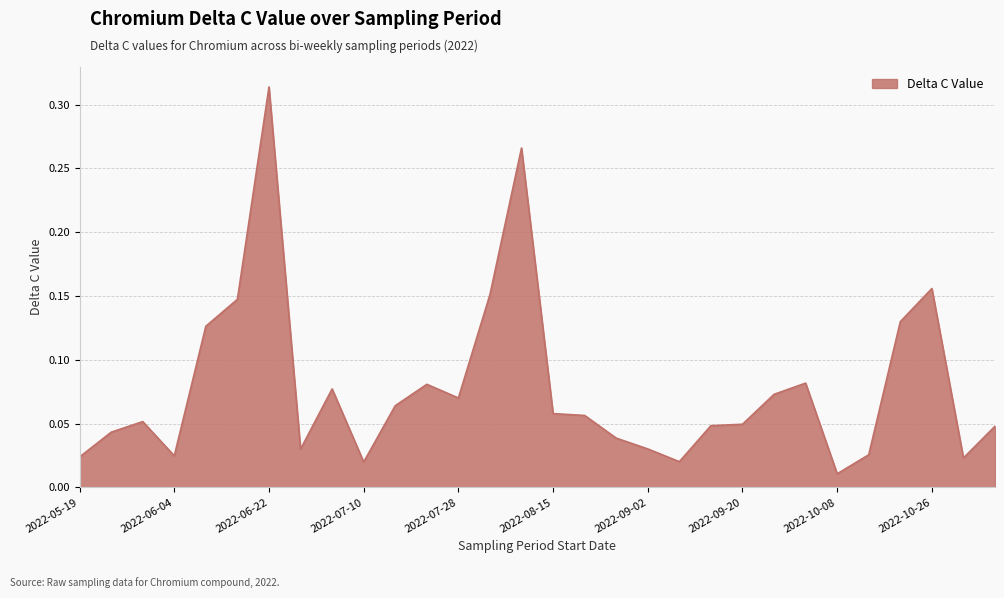

Does the chart have visible grid lines?

Yes